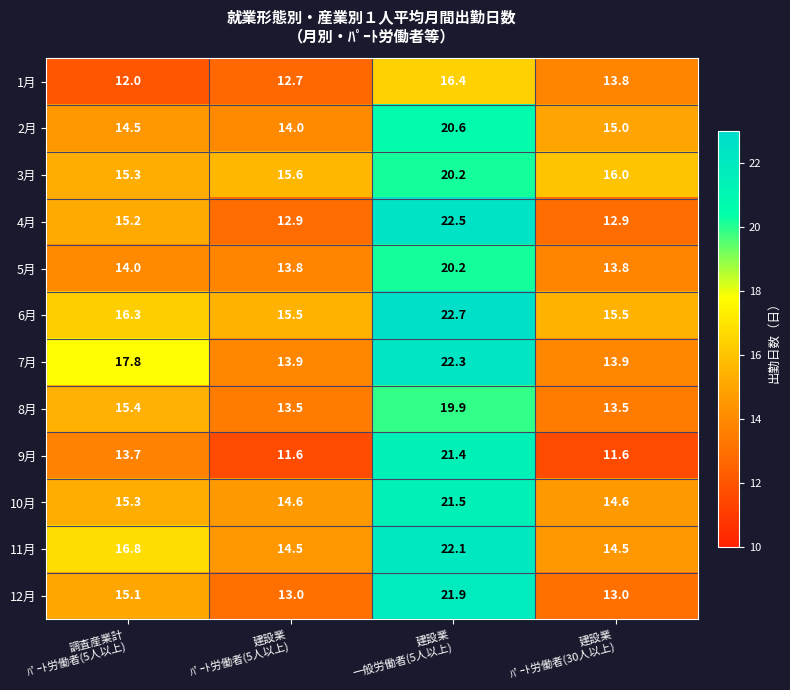

What is the difference between the maximum and minimum values in the 5月 series?

6.4